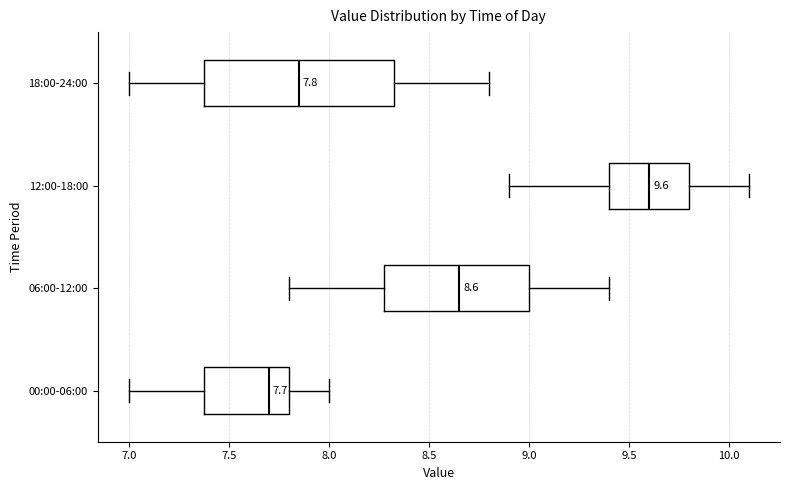

Which box's median line is the furthest to the right?

12:00-18:00